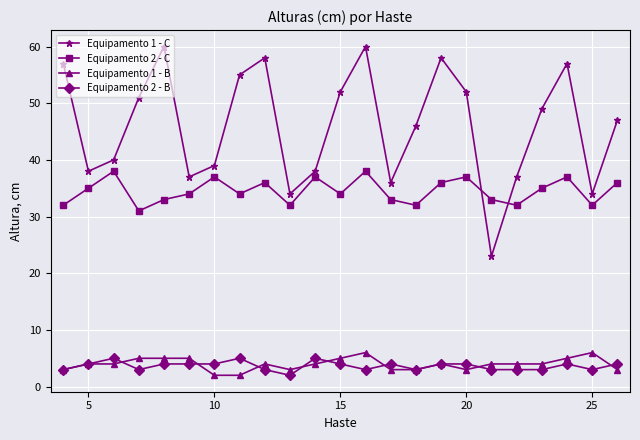

True or false: Equipamento 1 - B and Equipamento 2 - C cross at least once.

False